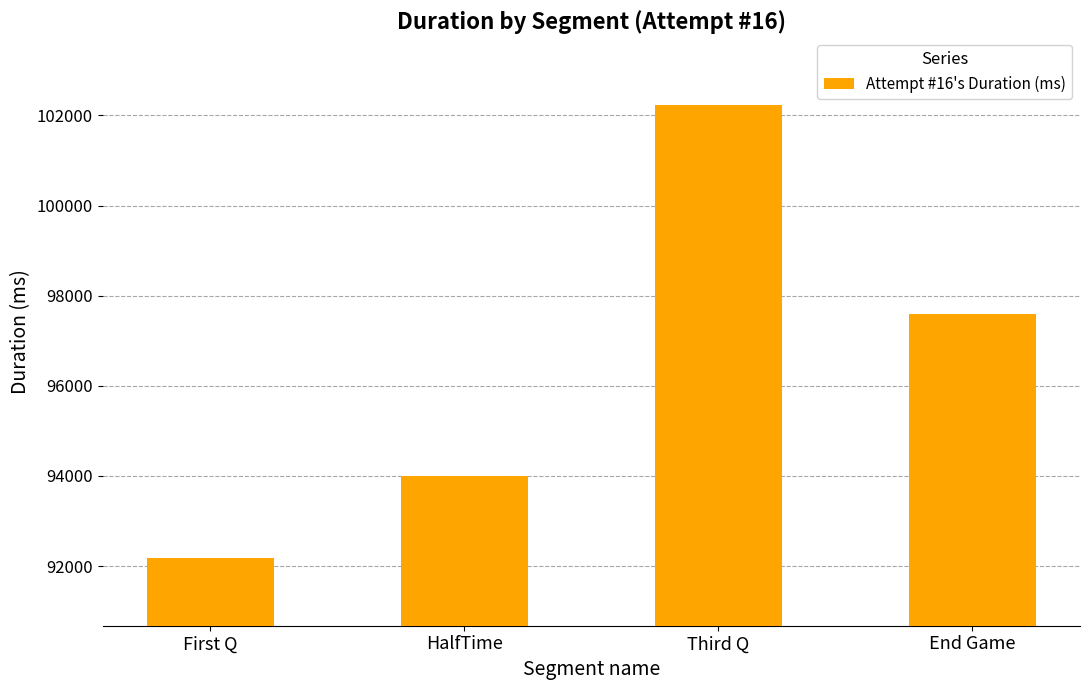

What is the difference between the maximum and minimum values?

10047